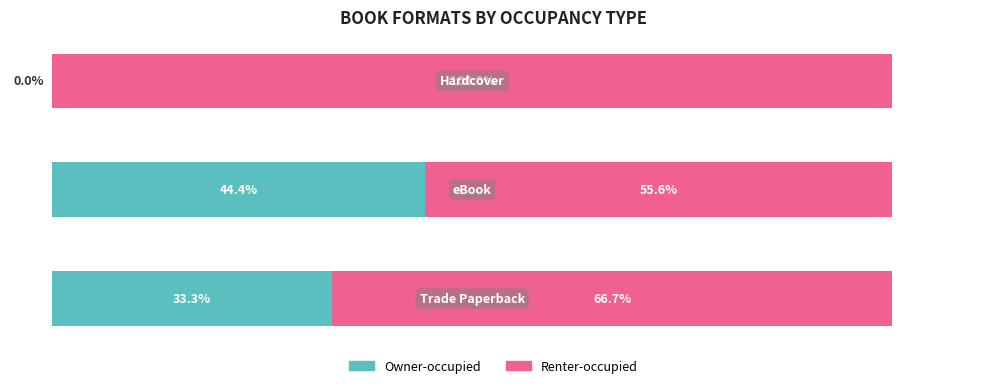

What are all the series names shown in the legend?

Owner-occupied, Renter-occupied